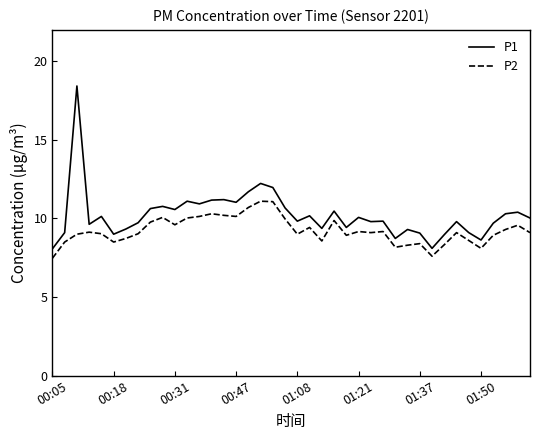

What is the greatest value displayed?

18.4